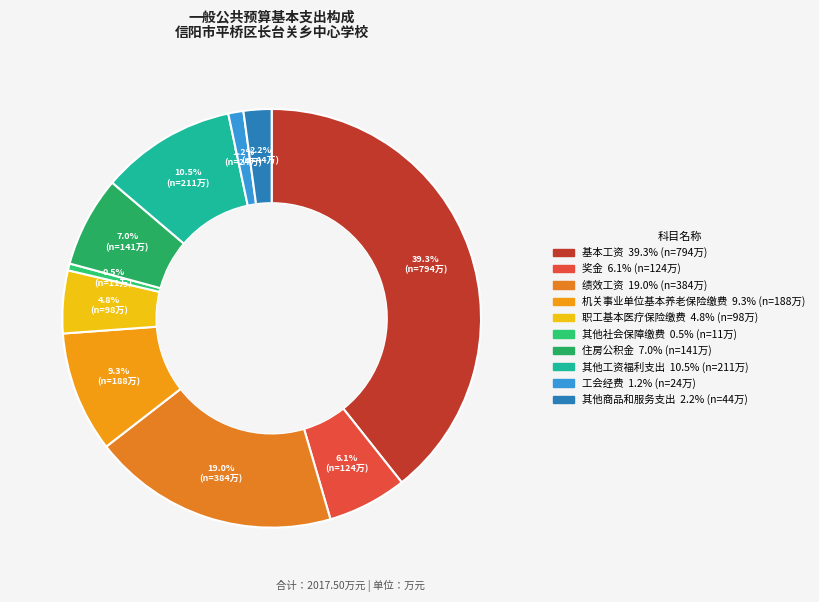

Does 工会经费 represent more than half of the total?

No